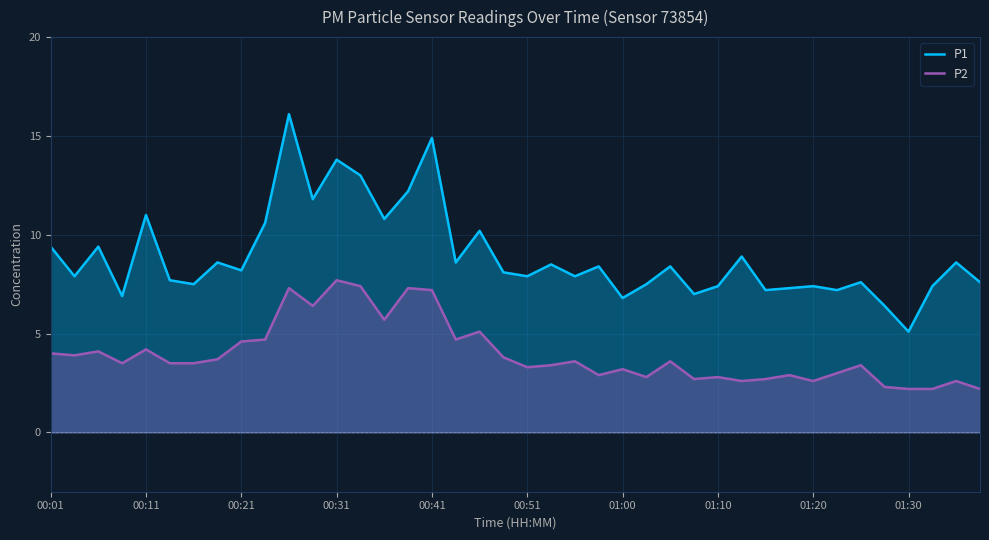

What is the difference between the P1 values at 22 and 14?

2.9